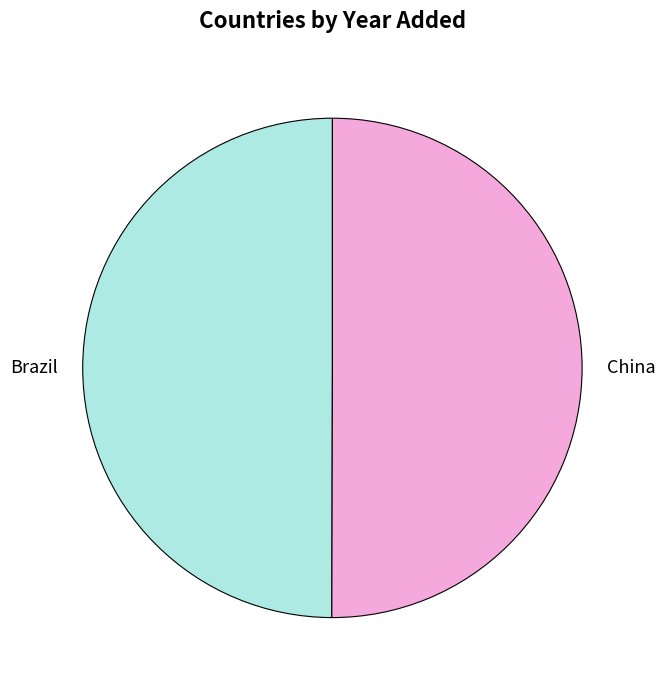

Approximately how many times larger is the value at China compared to Brazil?

1.0